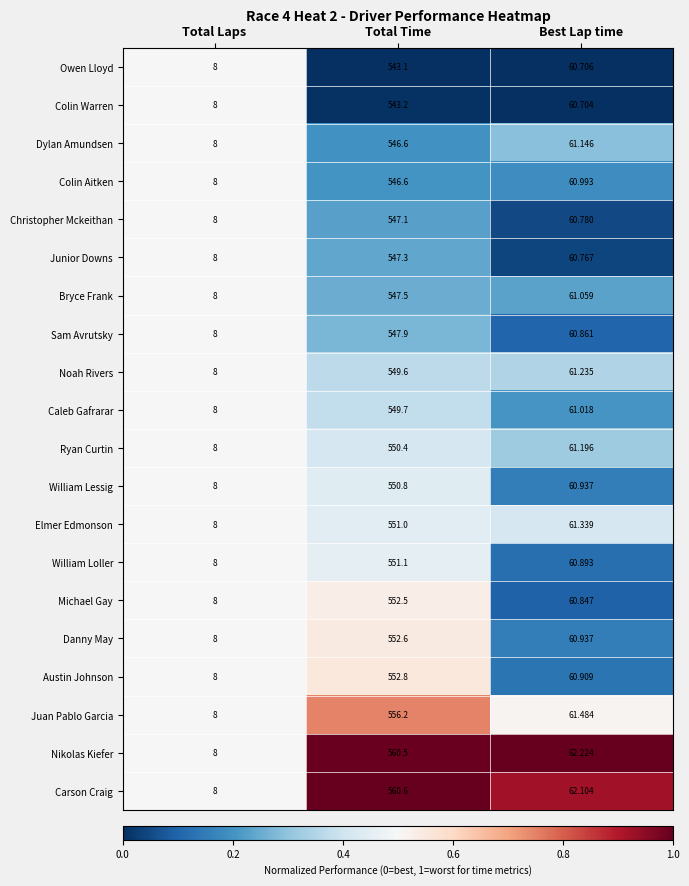

Between Total Laps and Total Time, which series saw the biggest shift?

Carson Craig